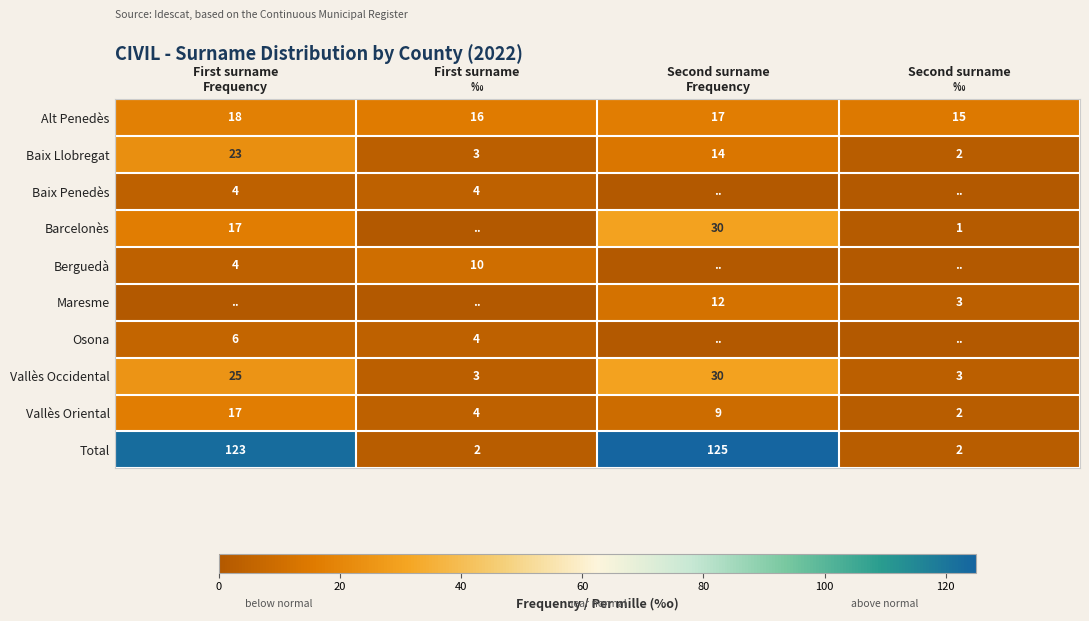

What is the difference between the maximum and minimum values in the Total series?

123